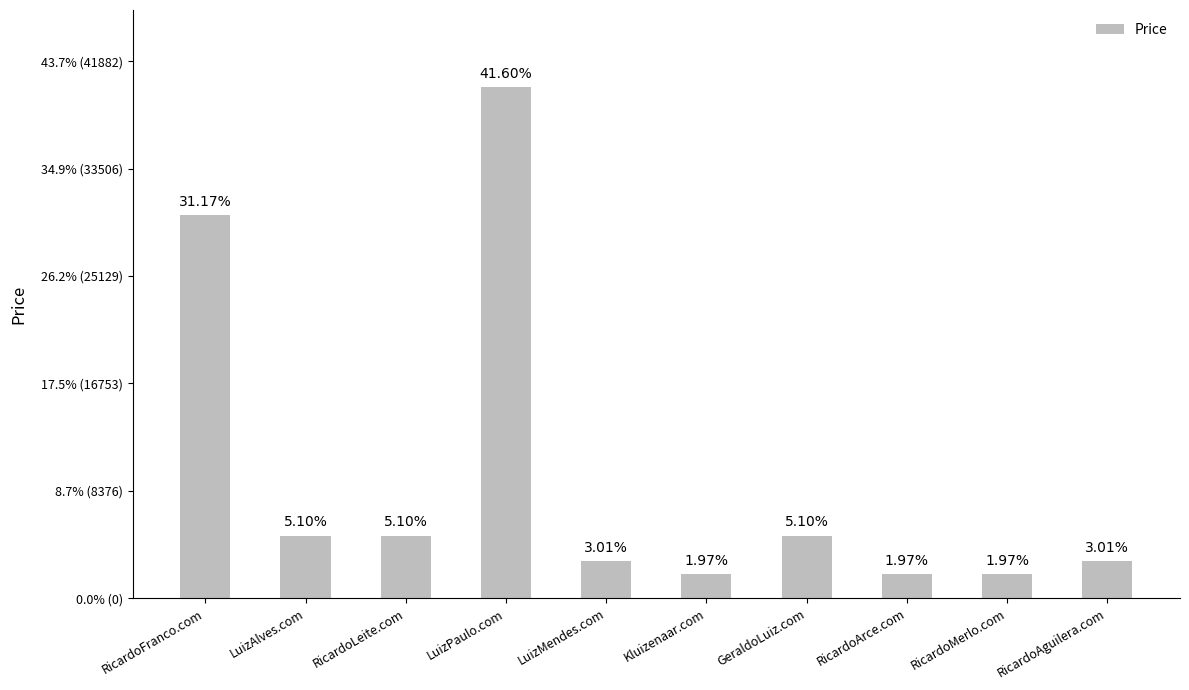

Reading left to right, transcribe all the data shown in this chart.

RicardoFranco.com=29888	LuizAlves.com=4888	RicardoLeite.com=4888	LuizPaulo.com=39888	LuizMendes.com=2888	Kluizenaar.com=1888	GeraldoLuiz.com=4888	RicardoArce.com=1888	RicardoMerlo.com=1888	RicardoAguilera.com=2888